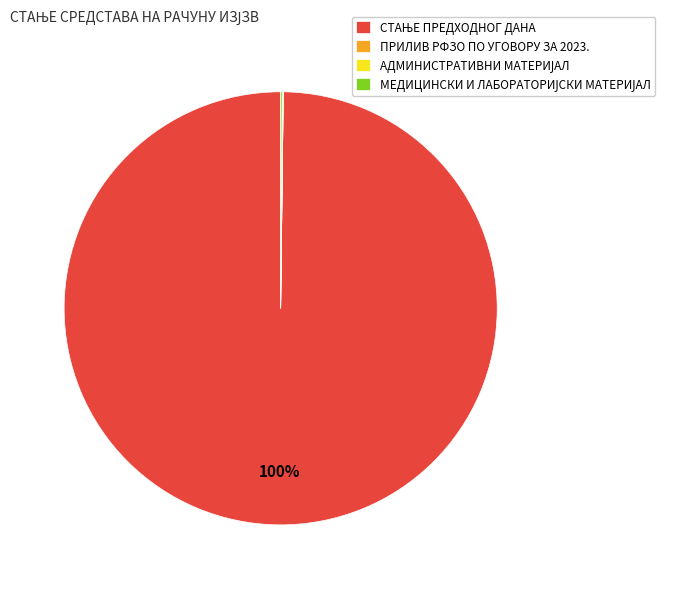

Is there a majority slice in this chart?

Yes